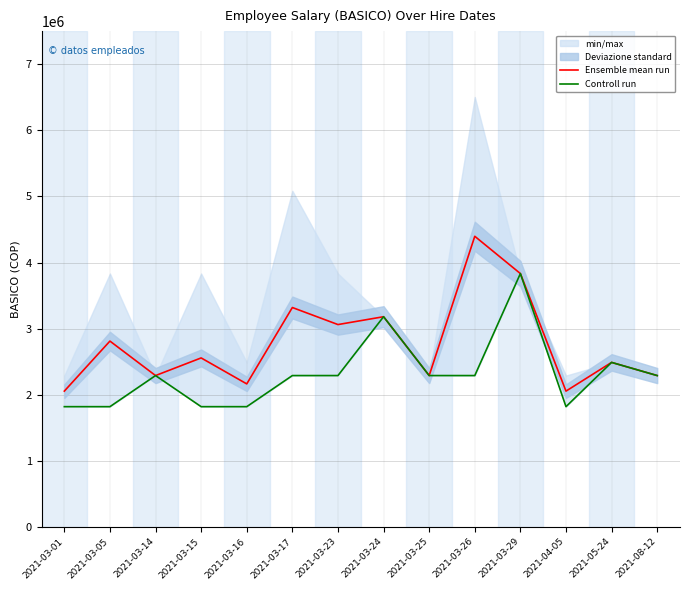

The value of Controll run at 2021-03-16 is 1819545. True or false?

True